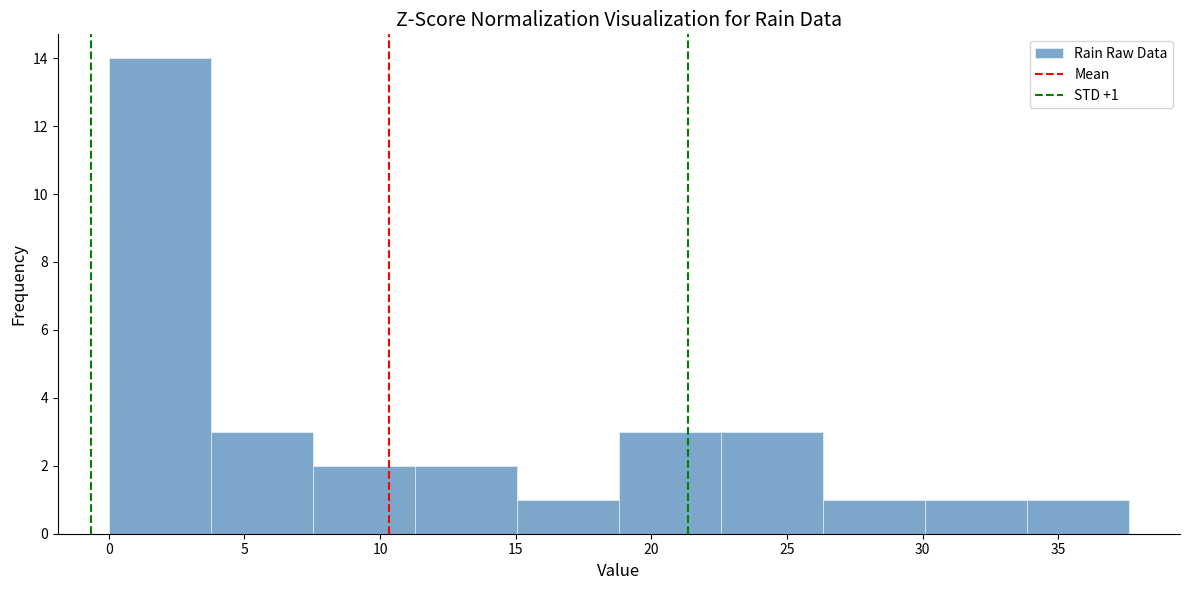

Which range on the x-axis has the tallest bar?

0.0 to 4.0